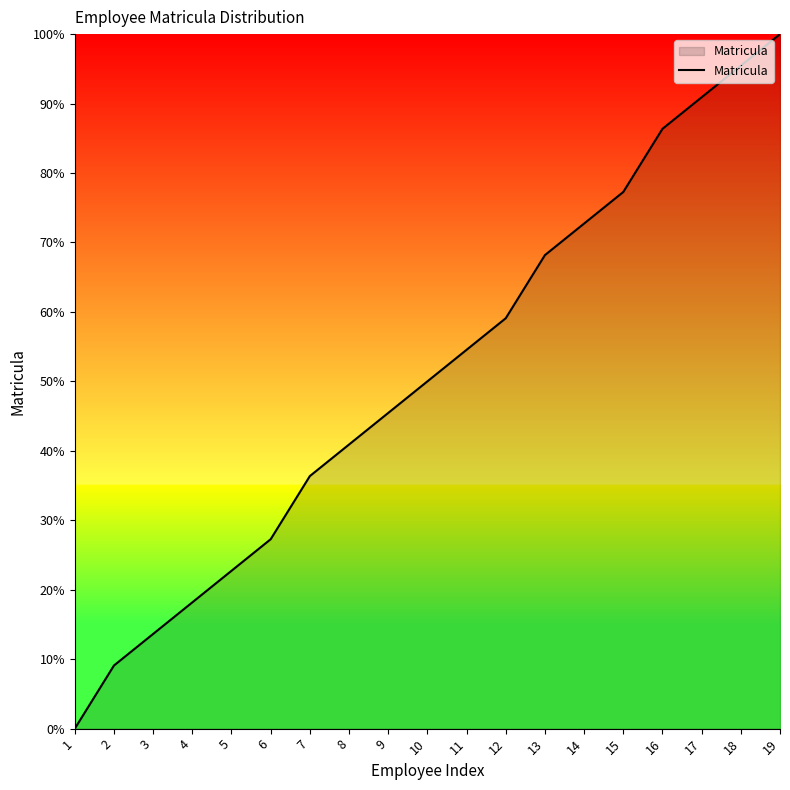

List the labels in order of value, largest first.

19, 18, 17, 16, 15, 14, 13, 12, 11, 10, 9, 8, 7, 6, 5, 4, 3, 2, 1